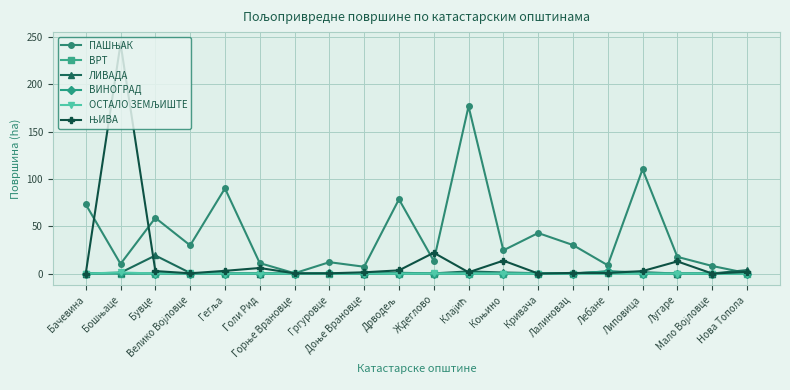

At how many categories does at least one series exceed 40?

8